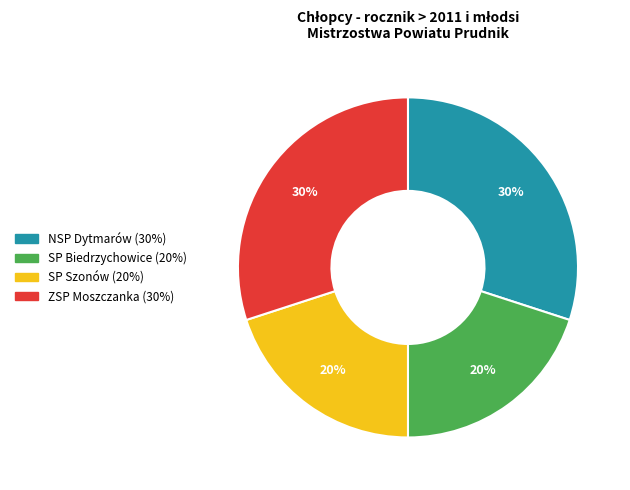

What is the ratio of the value at SP Szonów to the value at NSP Dytmarów?

0.7